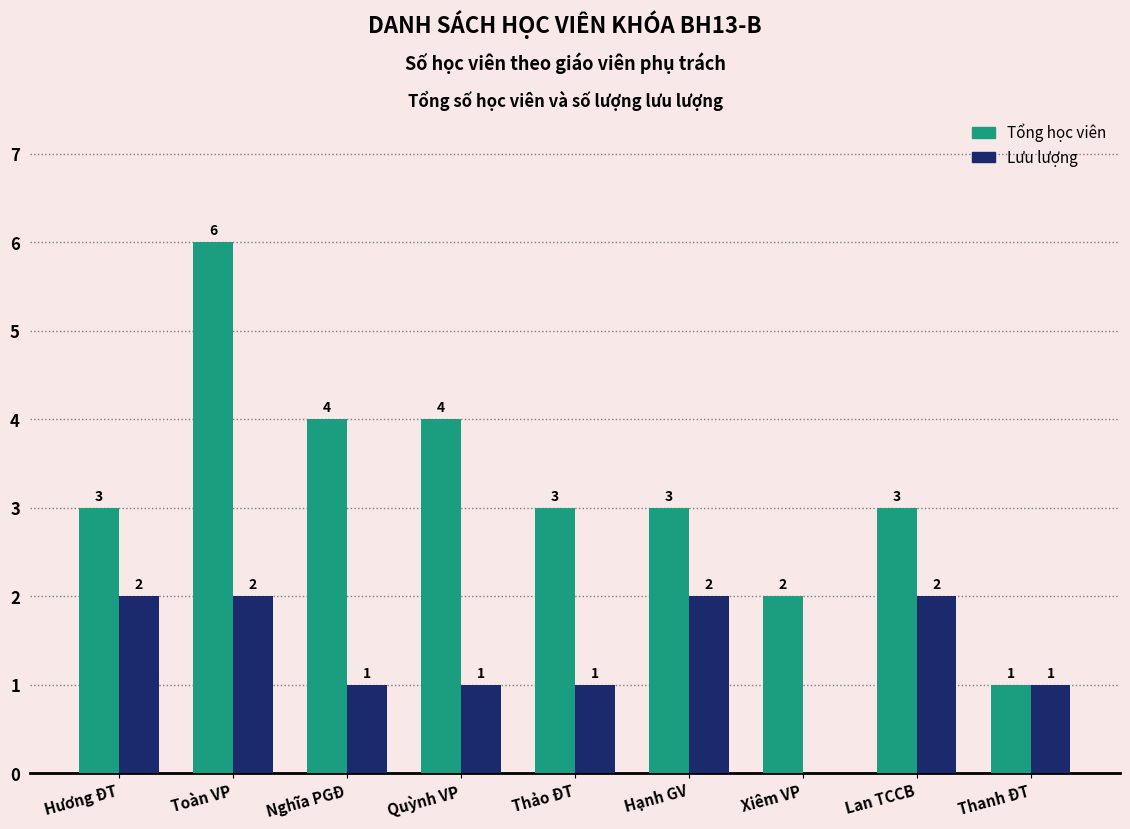

True or false: Tổng học viên has a value of 4 at Nghĩa PGĐ.

True